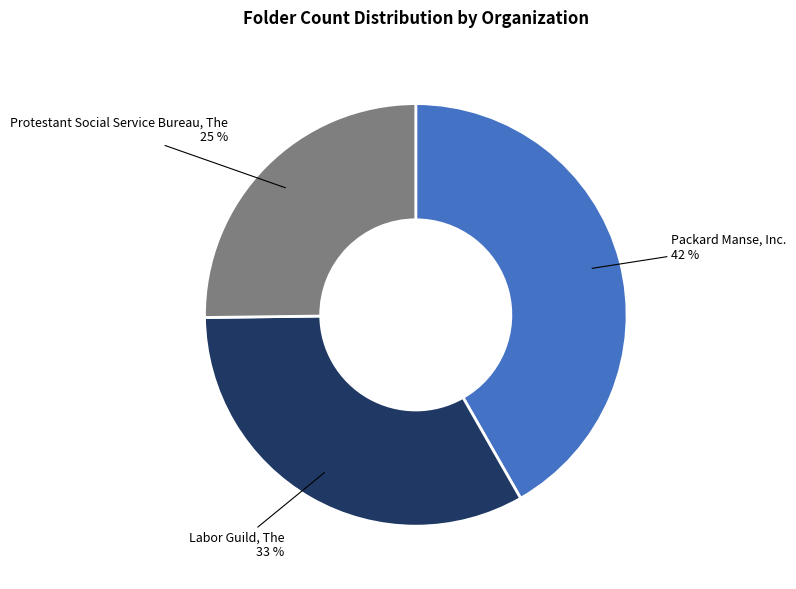

Which slice is the largest?

Packard Manse, Inc.